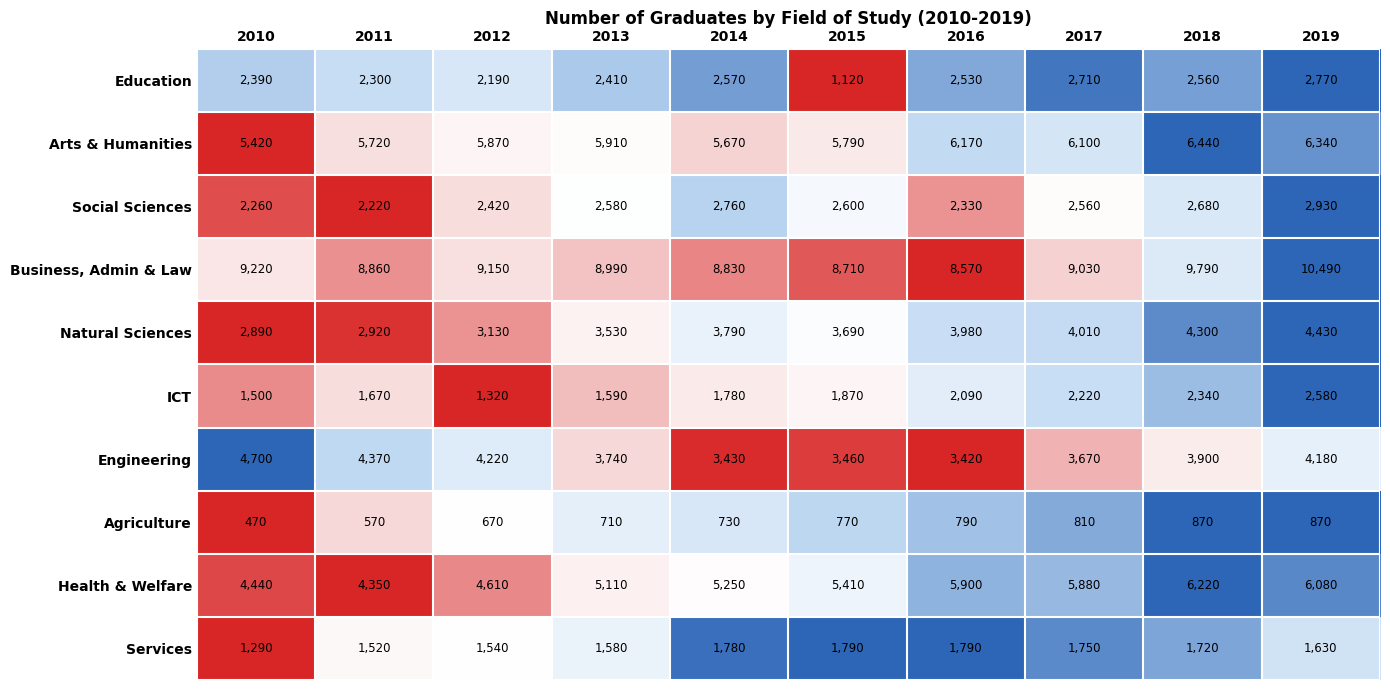

How many series are shown in this chart?

10